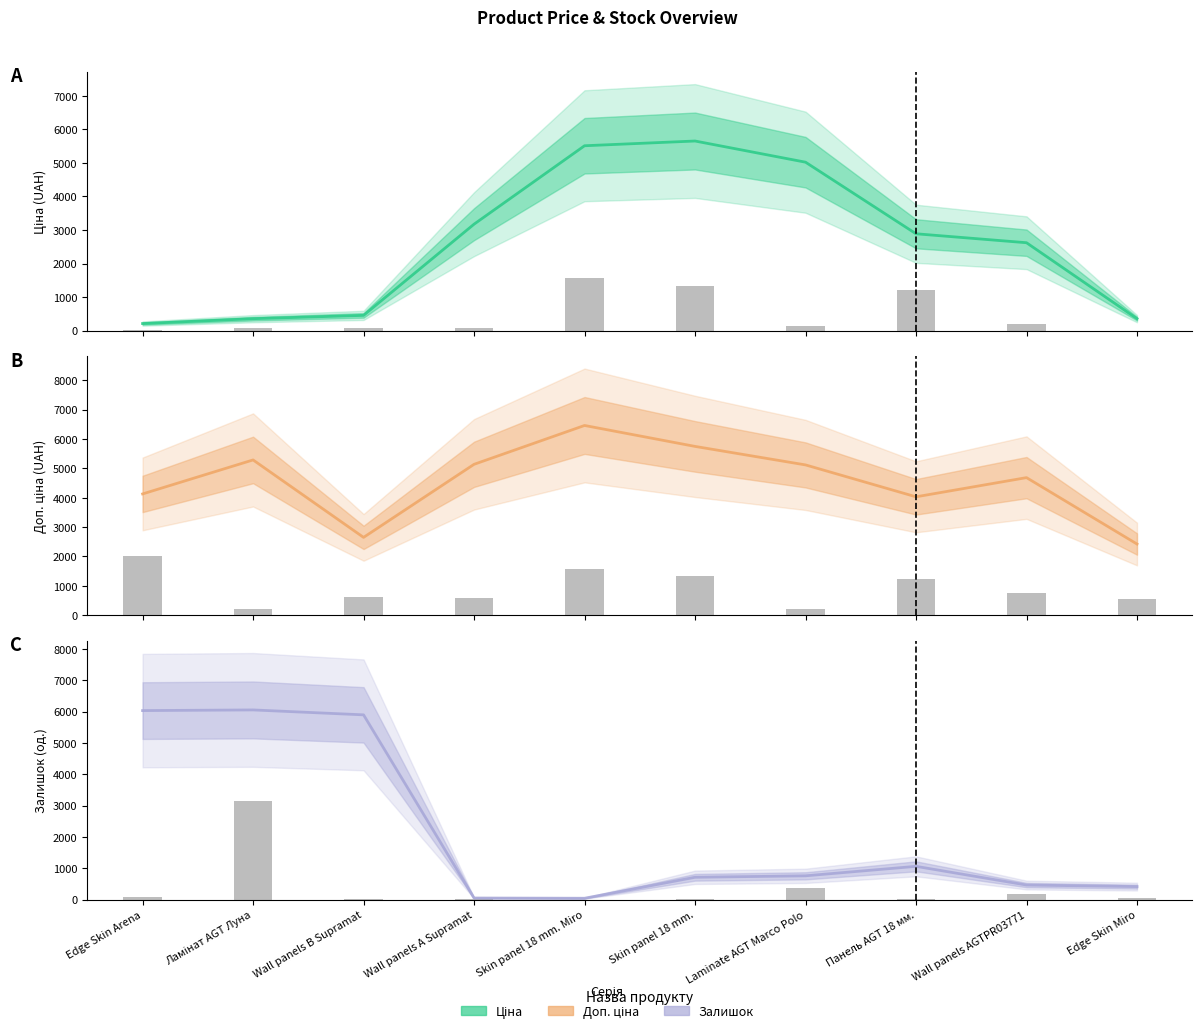

What is the sum of the Залишок (bars) values at Wall panels B Supramat and Skin panel 18 mm.?

18.7